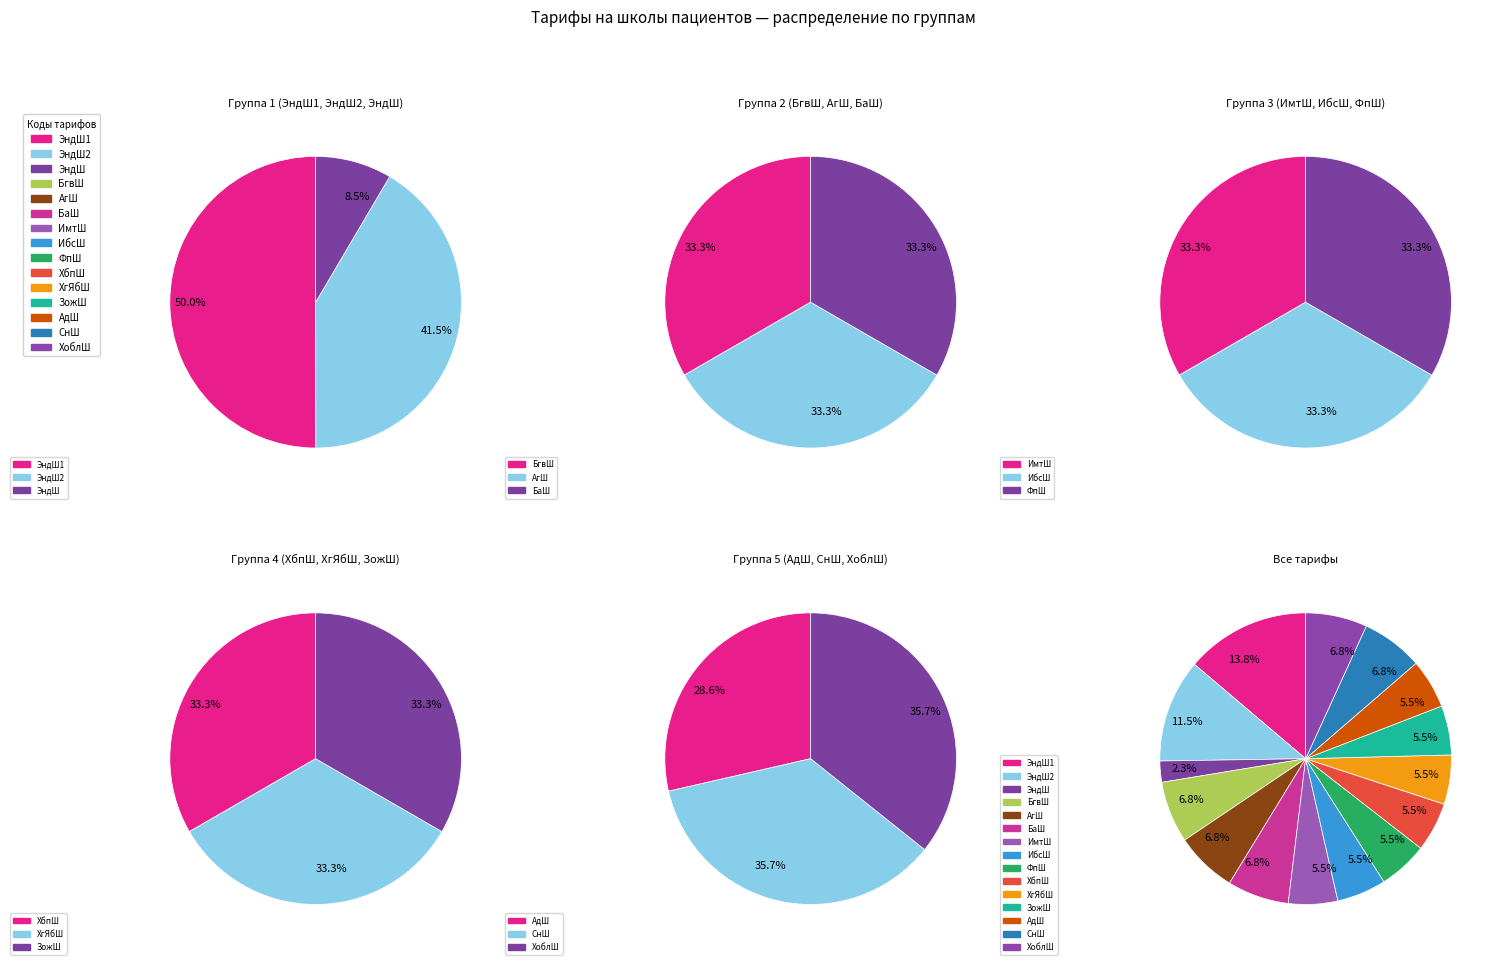

What is the total percentage of ЭндШ1 and АдШ?

19.3%